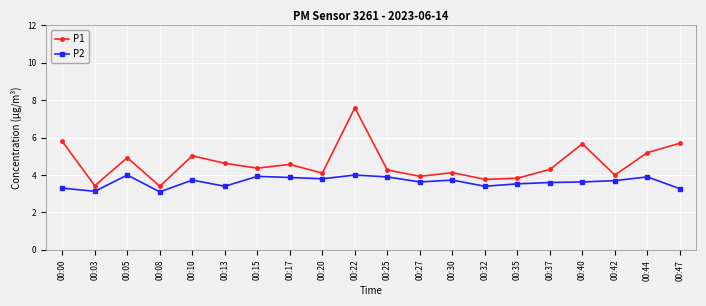

What is the average value of the P2 series?

3.6